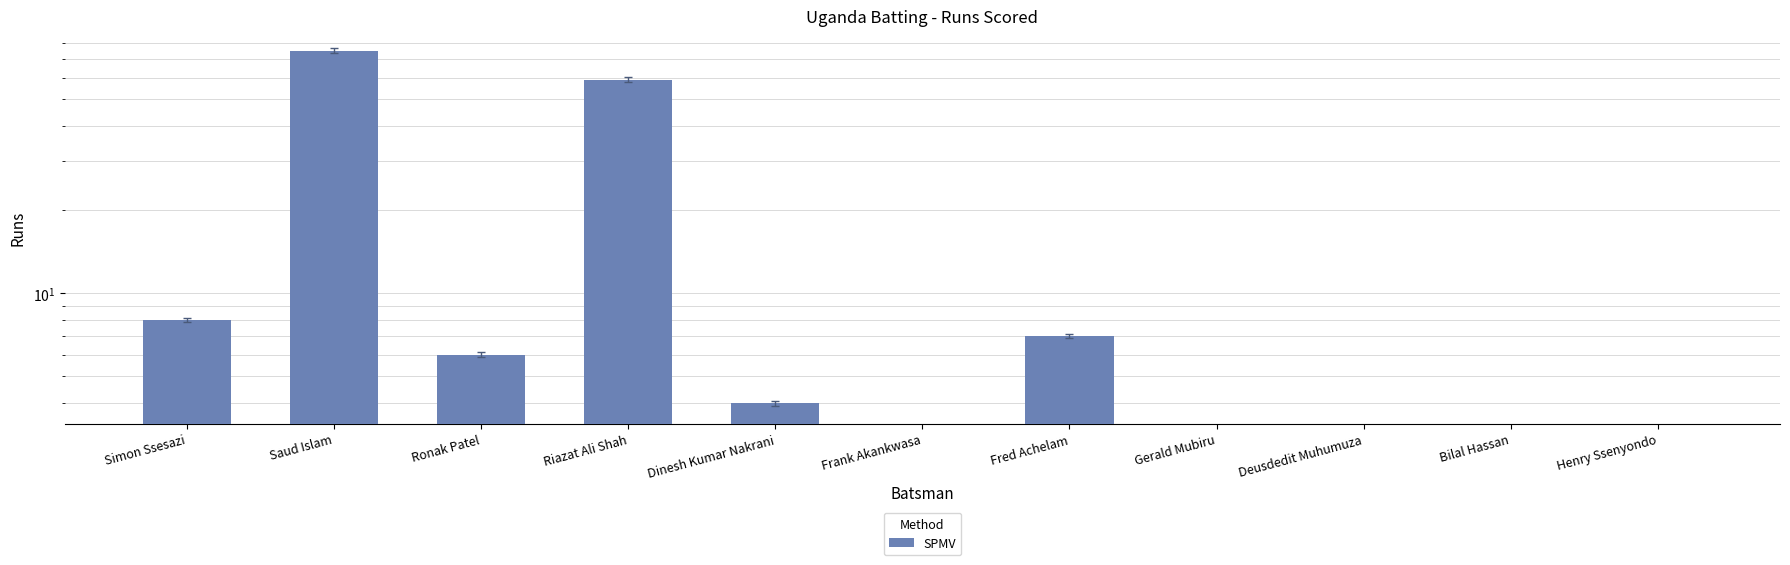

What is the label of the 2nd bar from the right?

Bilal Hassan